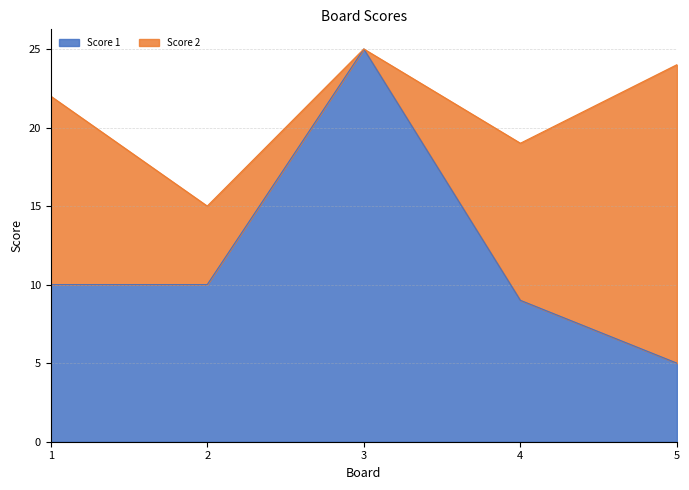

Where does the data first go above 10?

3